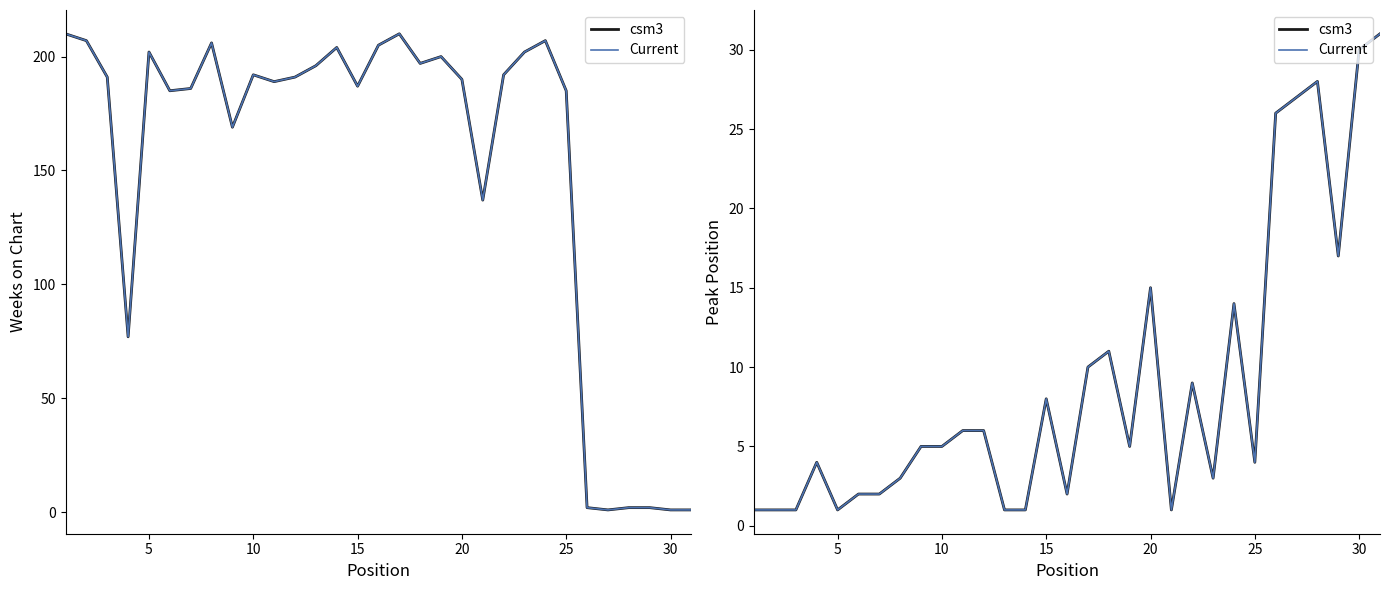

What is the average value of the csm3 series?

9